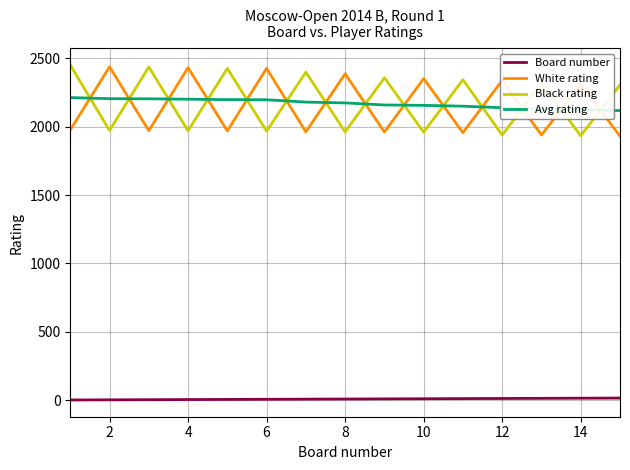

What is the difference between the maximum and minimum values in the Avg rating series?

95